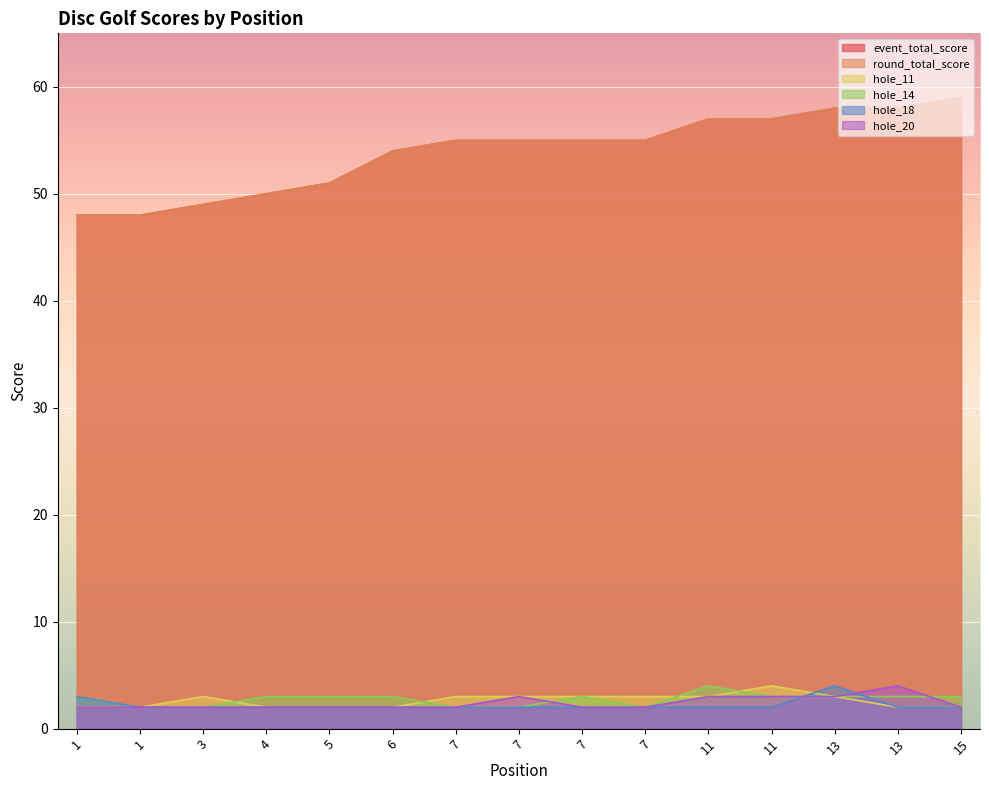

Is the value of hole_18 at 7 greater than the value of event_total_score at 7?

No